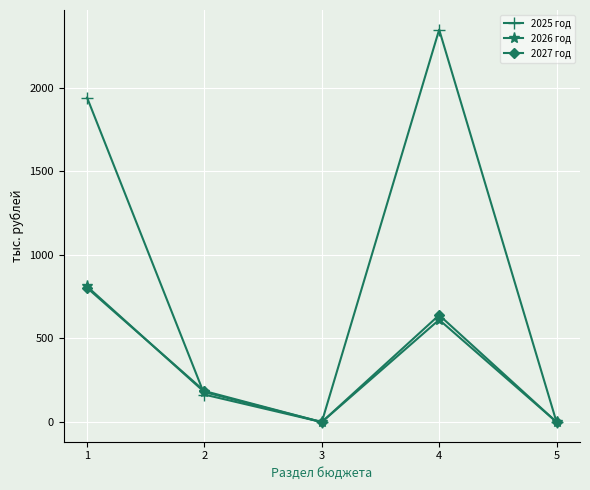

What is the value of the 2026 год point at the 5th from the left?

0.7